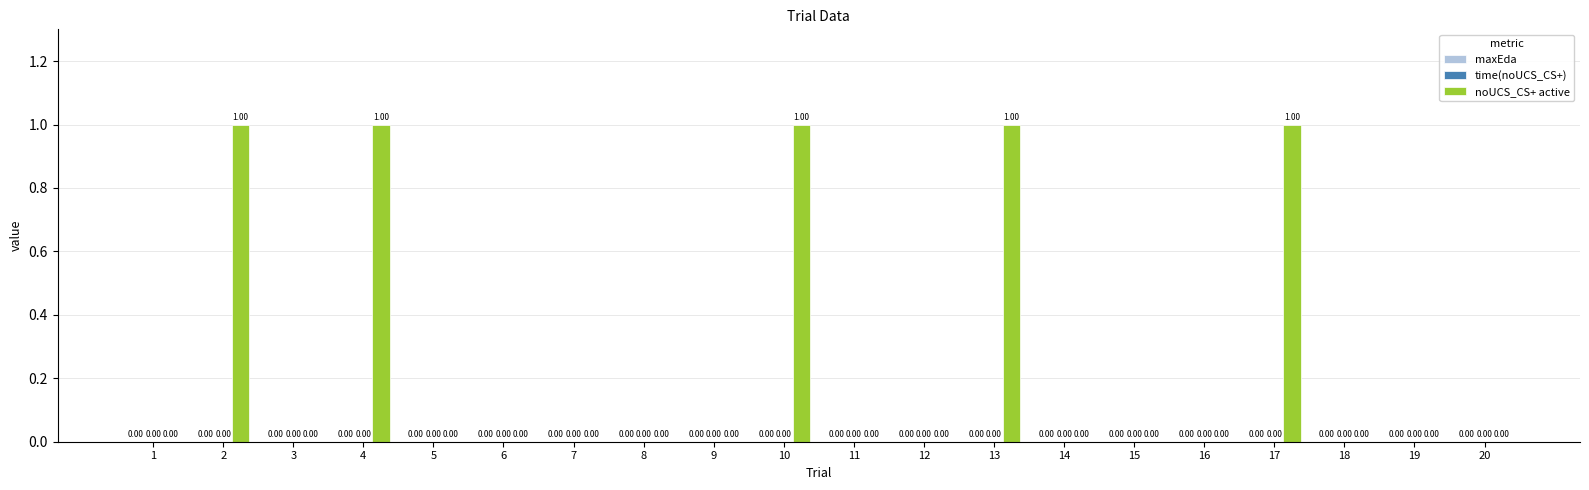

Approximately how many times larger is the value at 2 compared to 13?

1.0